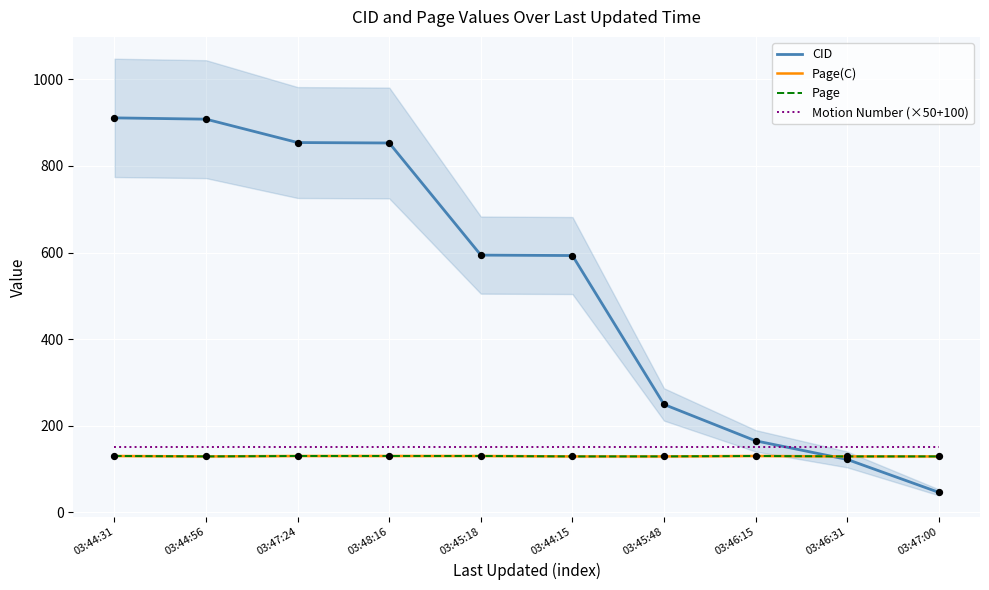

At which category is the sum across all series the highest?

03:44:31